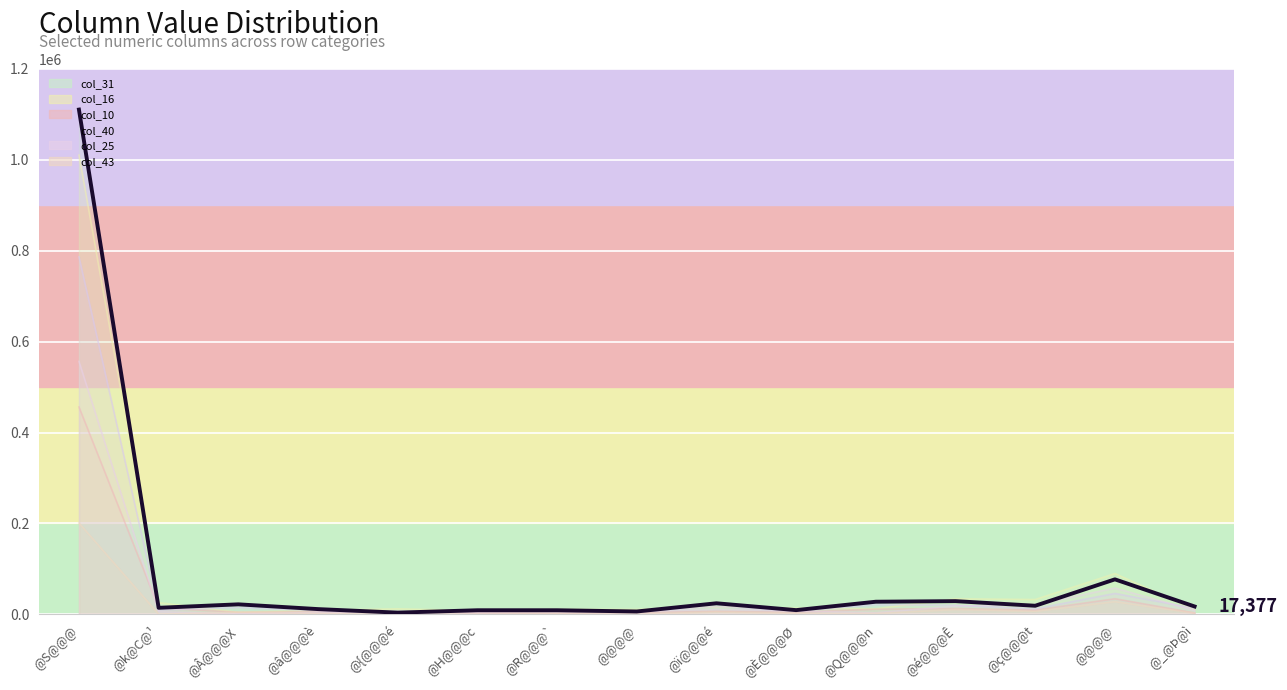

Read the col_43 value at @â@@@è.

1890